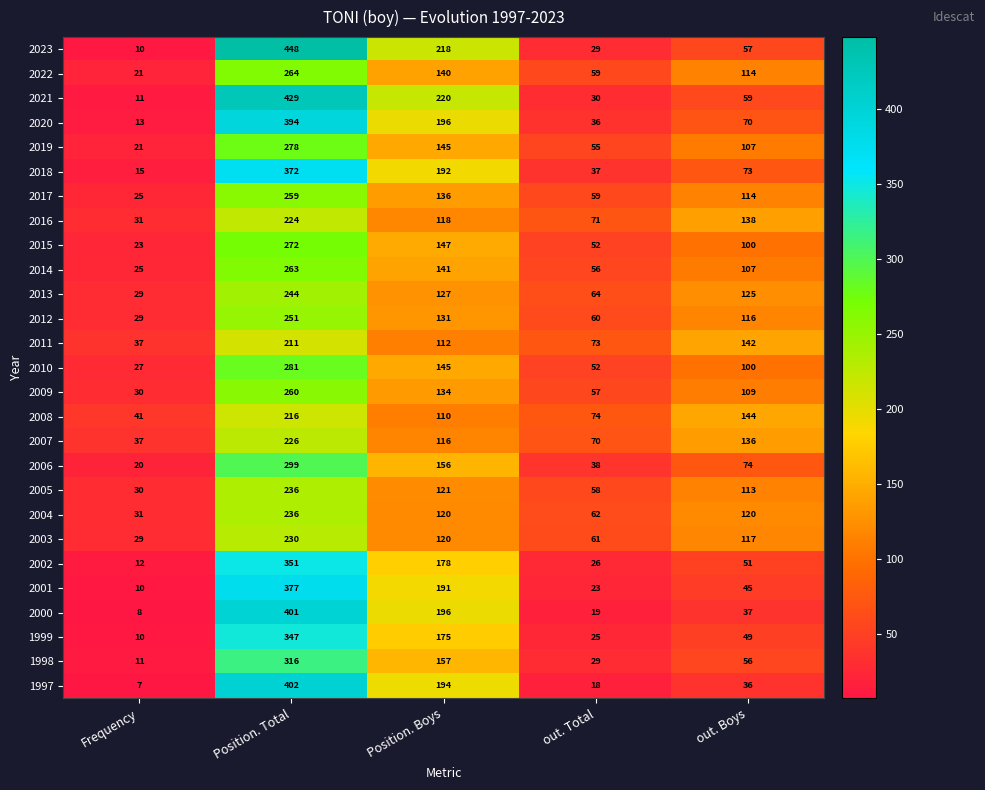

How many series are shown in this chart?

27